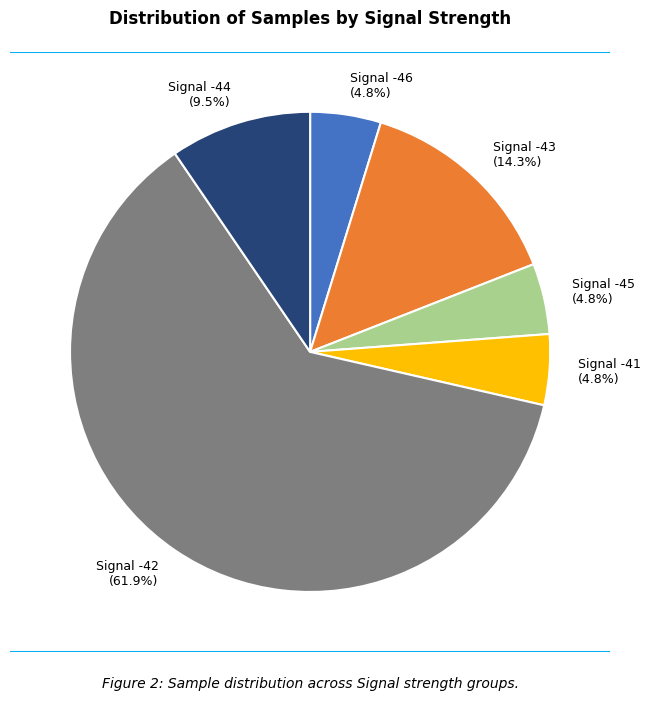

What is the largest slice in the pie chart?

Signal -42